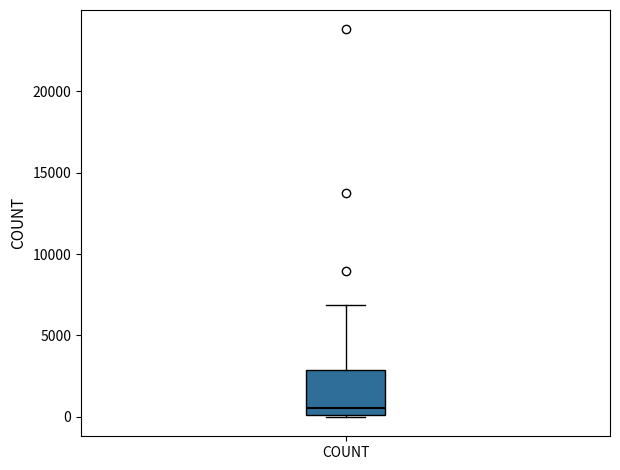

Transcribe this box plot: give where the median line is, the range the box spans, and where the two whiskers end, as read against the y-axis. The values are not printed on the chart, so give them approximately, as read against the axis.

median 500, box 0 to 3000, whiskers 0 to 7000